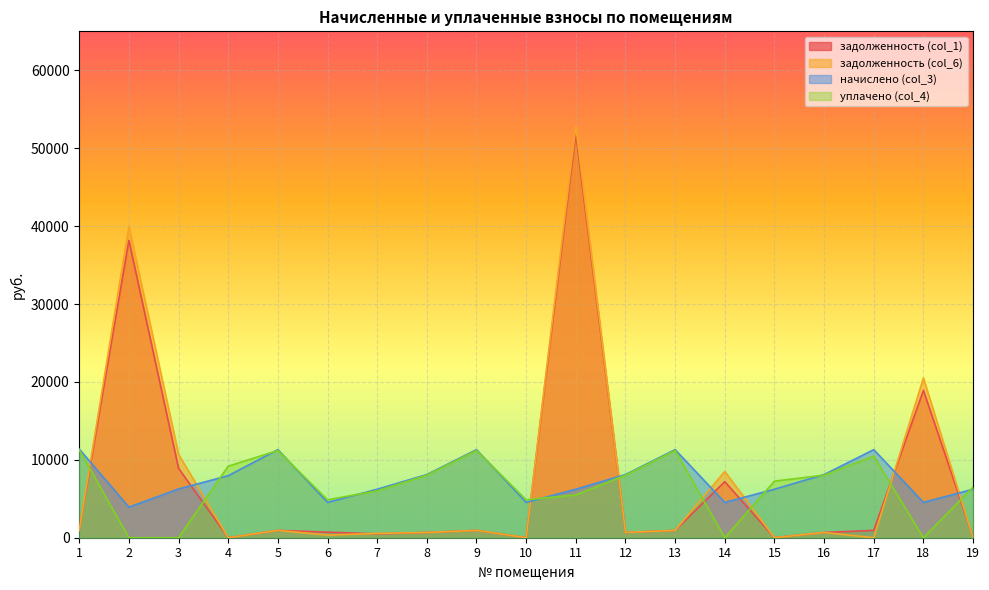

At 9, list the series in order from smallest to largest.

задолженность (col_1), задолженность (col_6), уплачено (col_4), начислено (col_3)